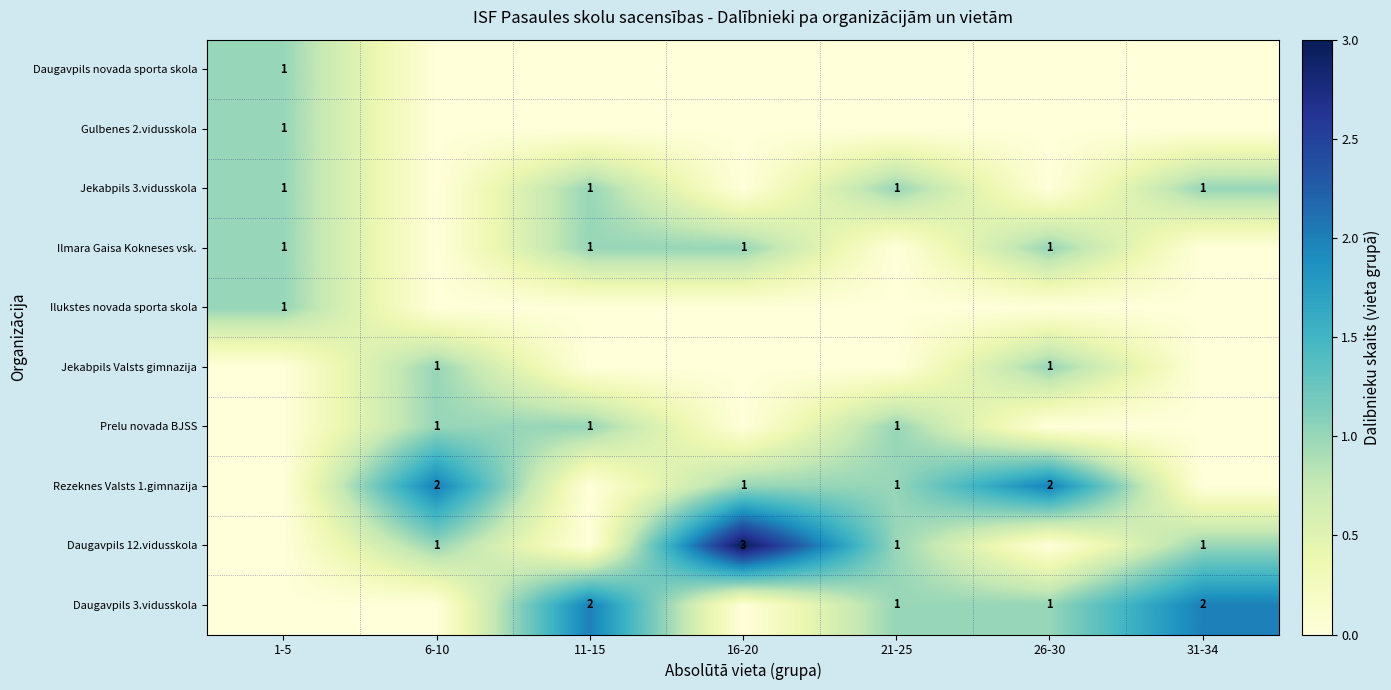

The value of Rezeknes Valsts 1.gimnazija at 16-20 is 1. True or false?

True